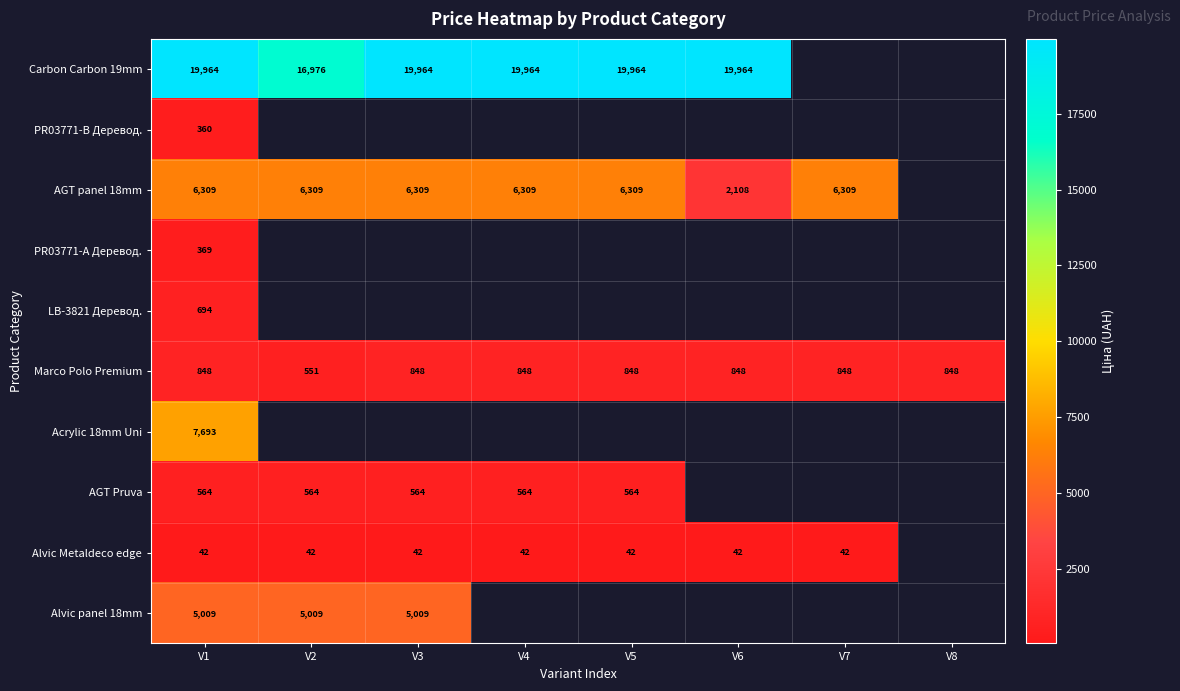

At which label is Acrylic 18mm Uni closest to 7693?

V1